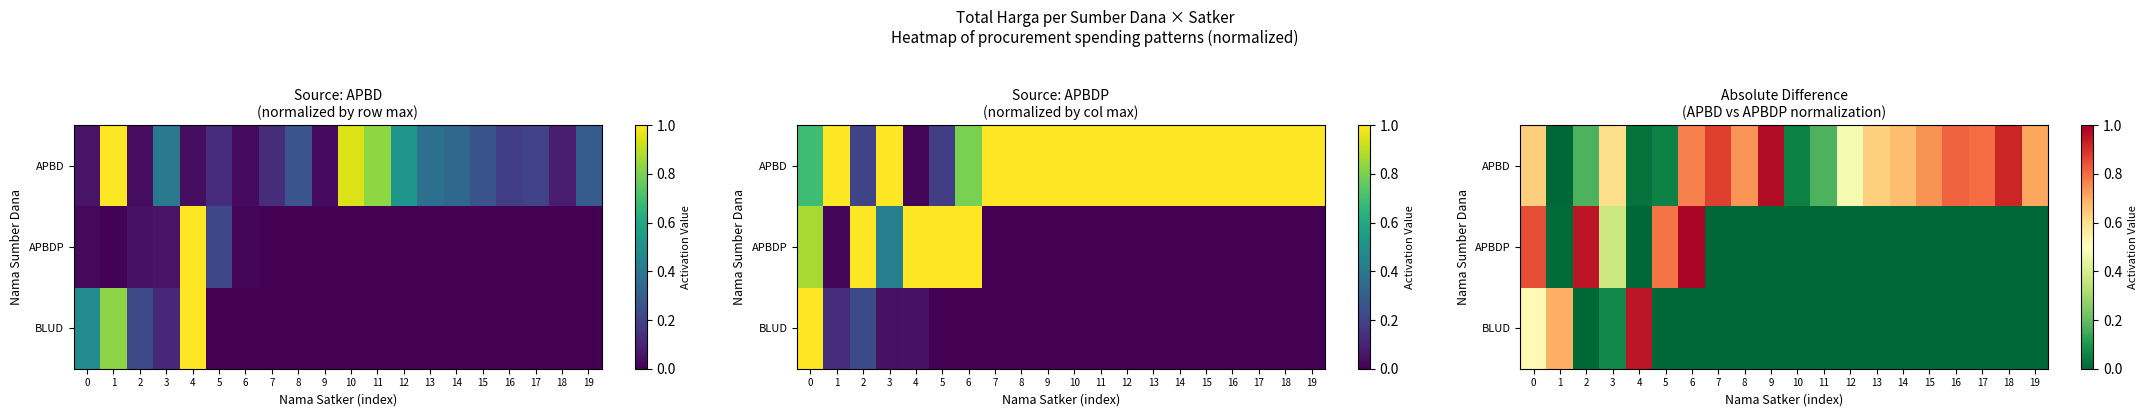

Is it true that APBDP equals -0.5 at 17?

False